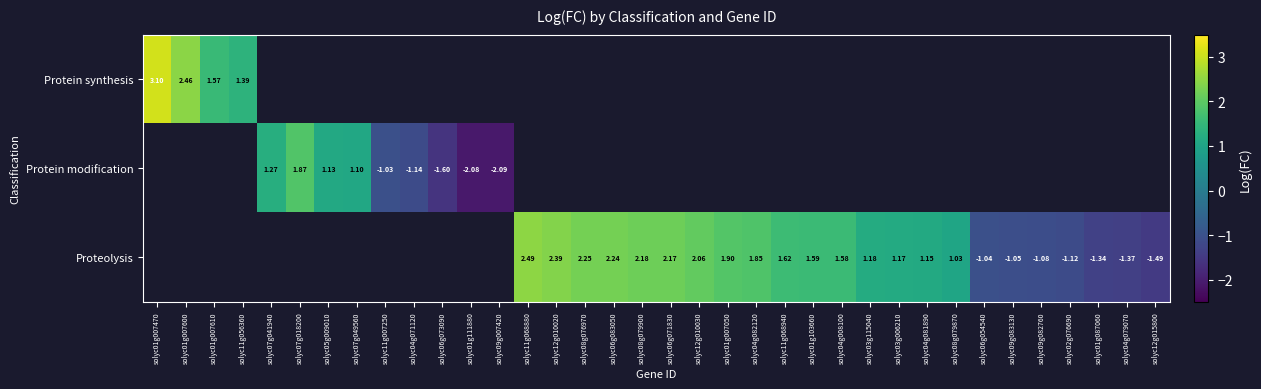

Which category has the lowest value across all series?

solyc09g007420